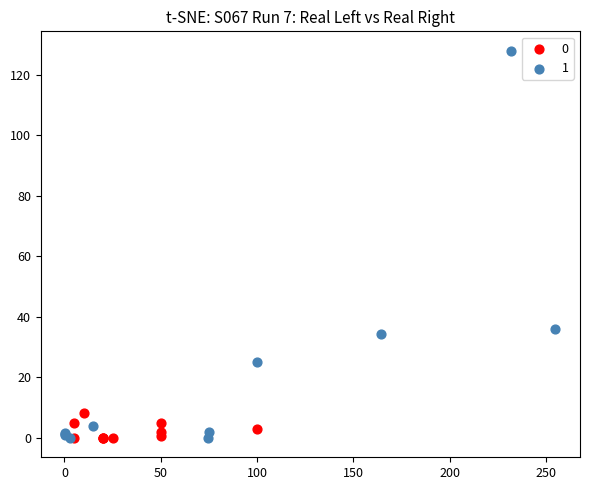

Which series has the widest spread of Y values?

1